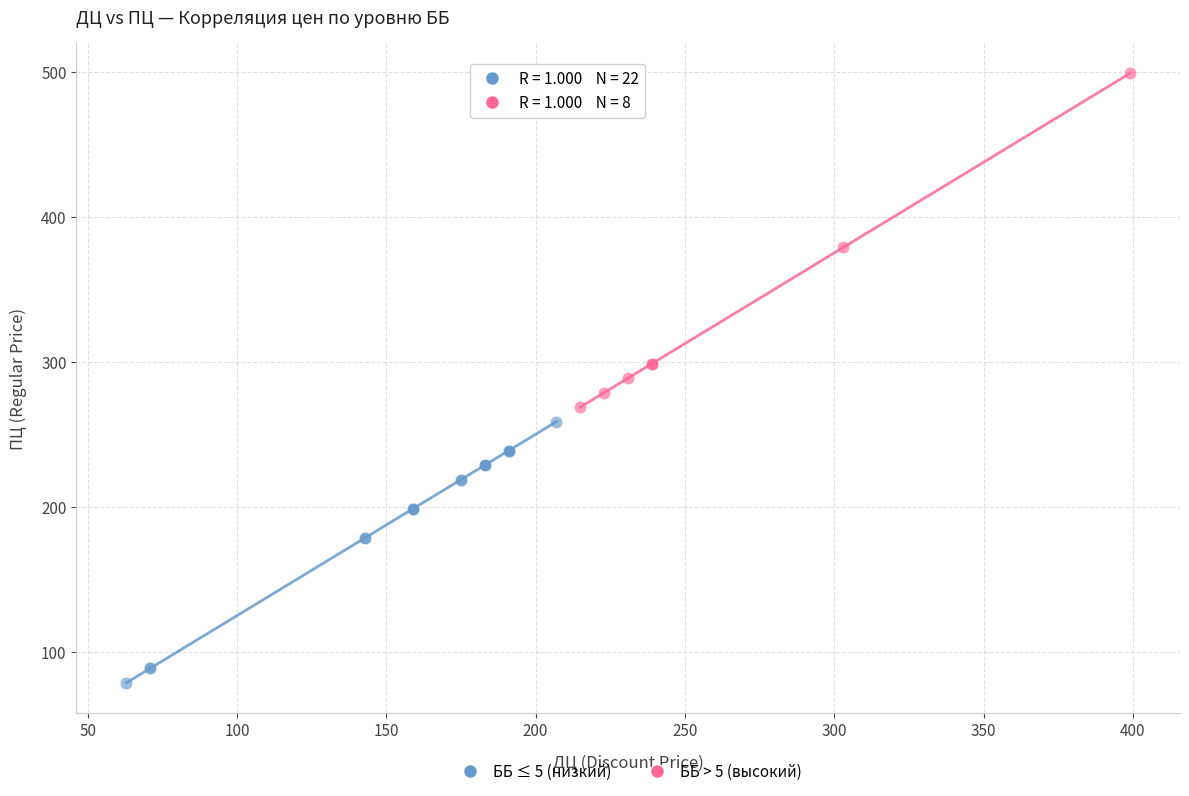

Which series has the largest Y range (max minus min)?

ББ > 5 (высокий)